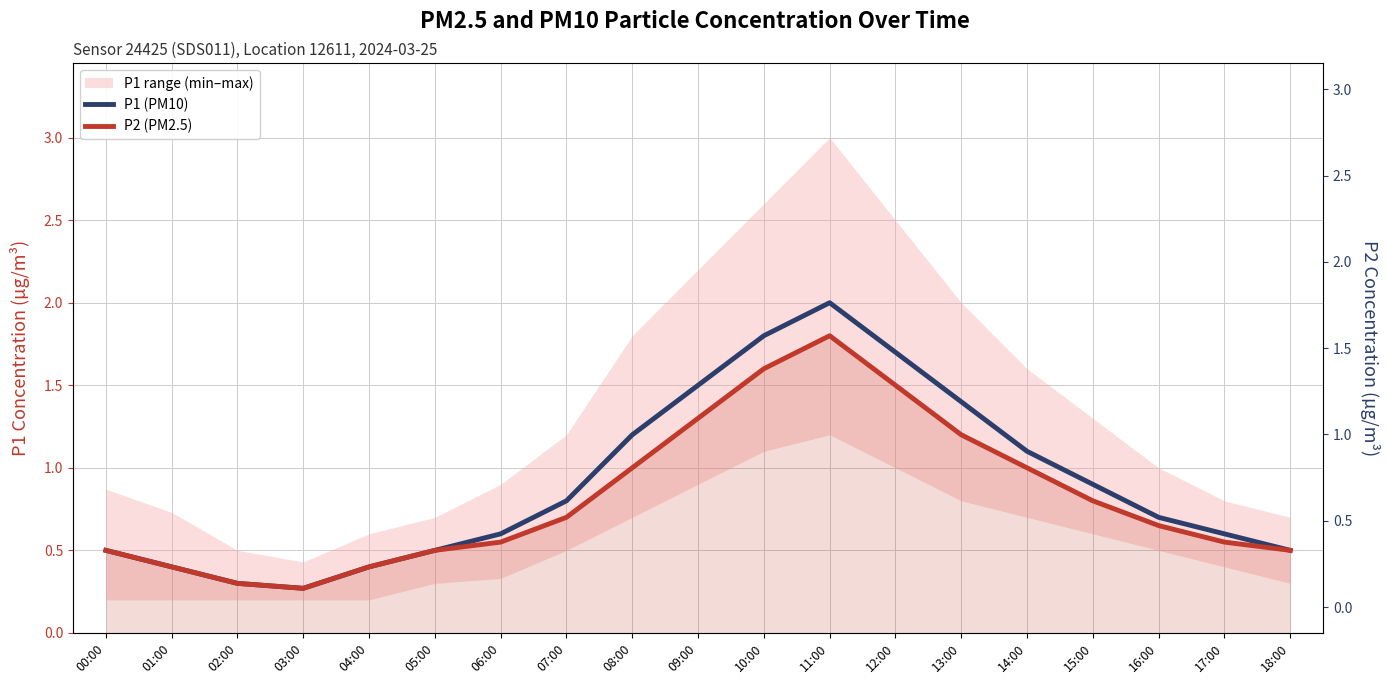

Which category has the highest value in the P1 (PM10) series?

11:00